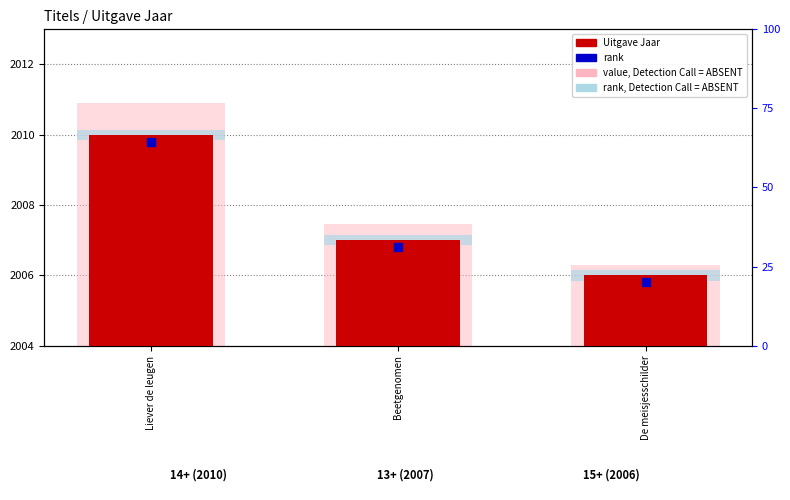

What position from the left is Liever de leugen?

1